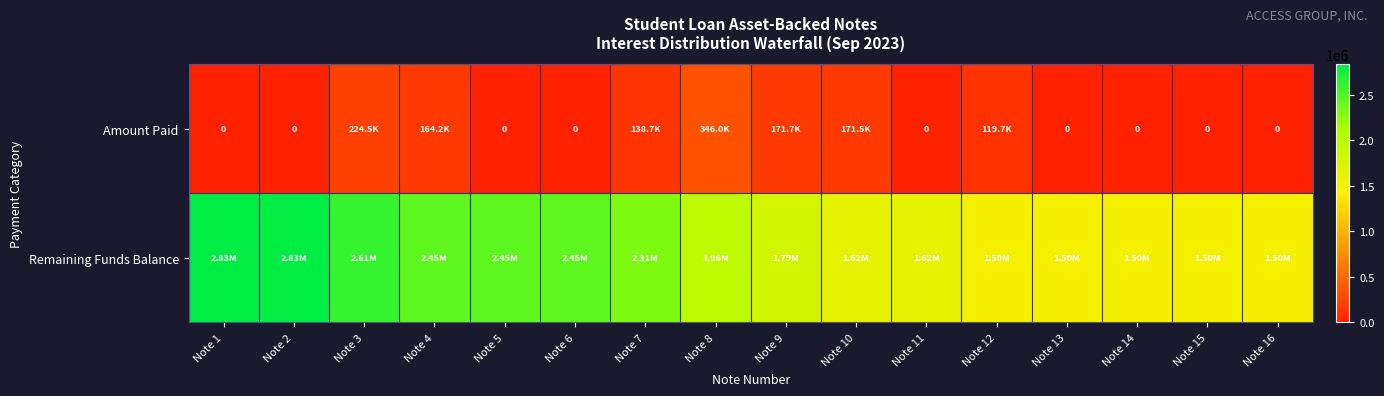

What is the difference between the maximum and minimum values in the Amount Paid series?

345958.7